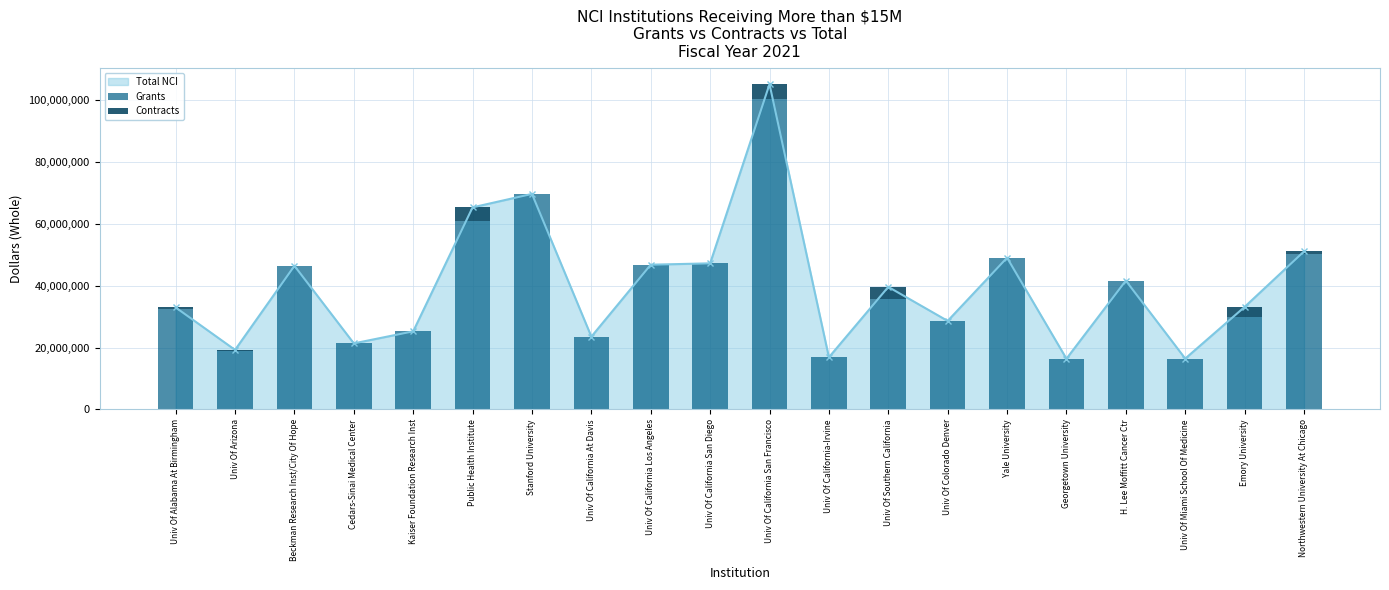

At which label is Total NCI closest to 60710619?

Public Health Institute